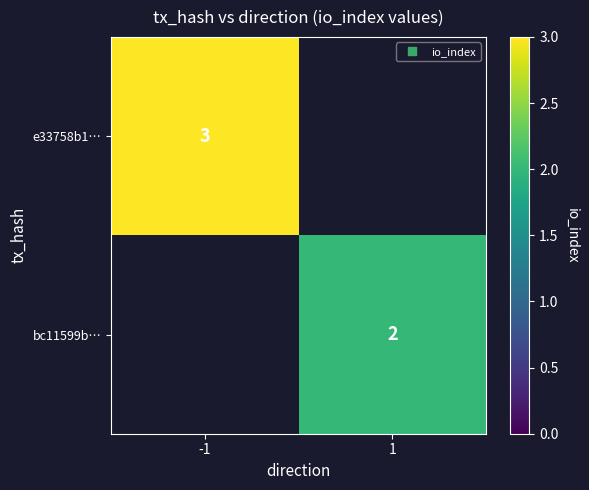

Between 1 and -1, which is larger?

-1